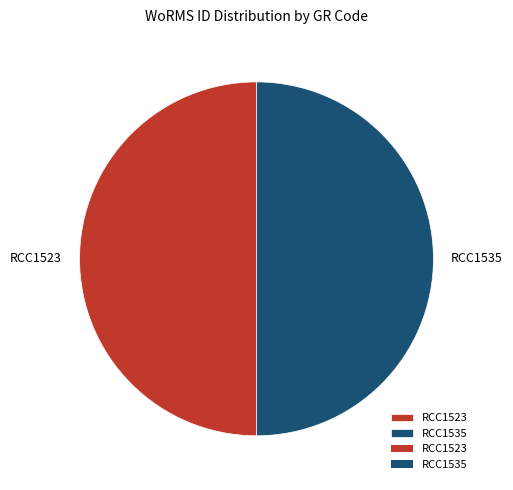

Approximately how many times larger is the value at RCC1523 compared to RCC1535?

1.0